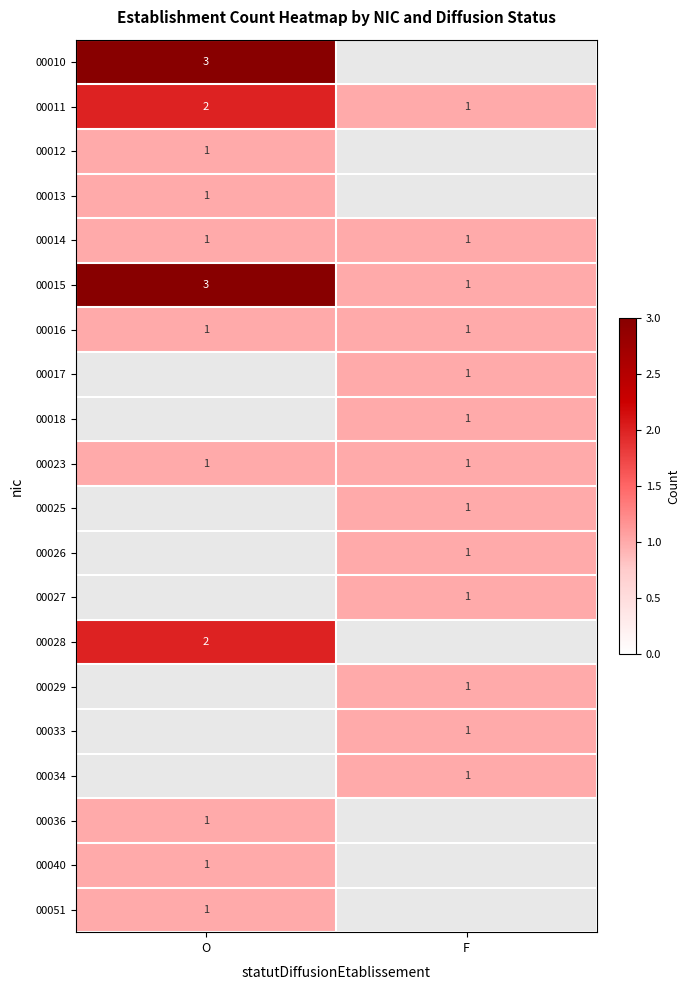

True or false: 00015 has a value of 2 at F.

False